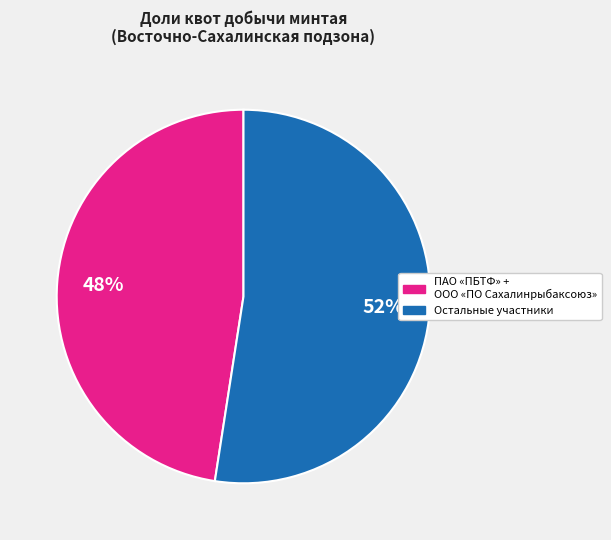

Is there a majority slice in this chart?

Yes